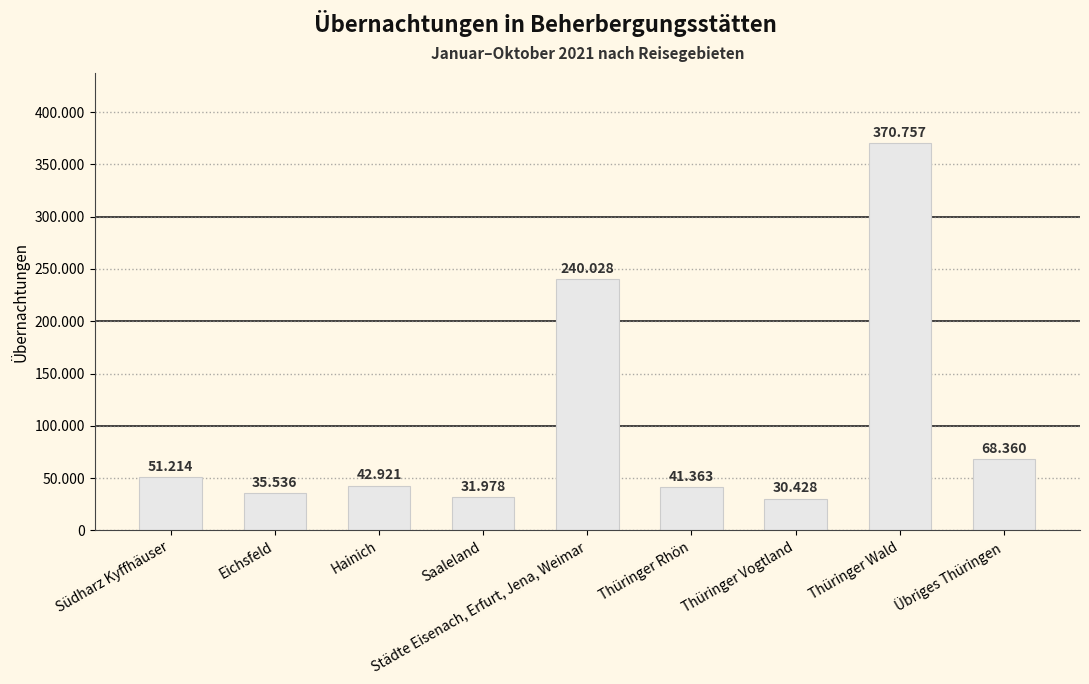

Are the bars horizontal?

No